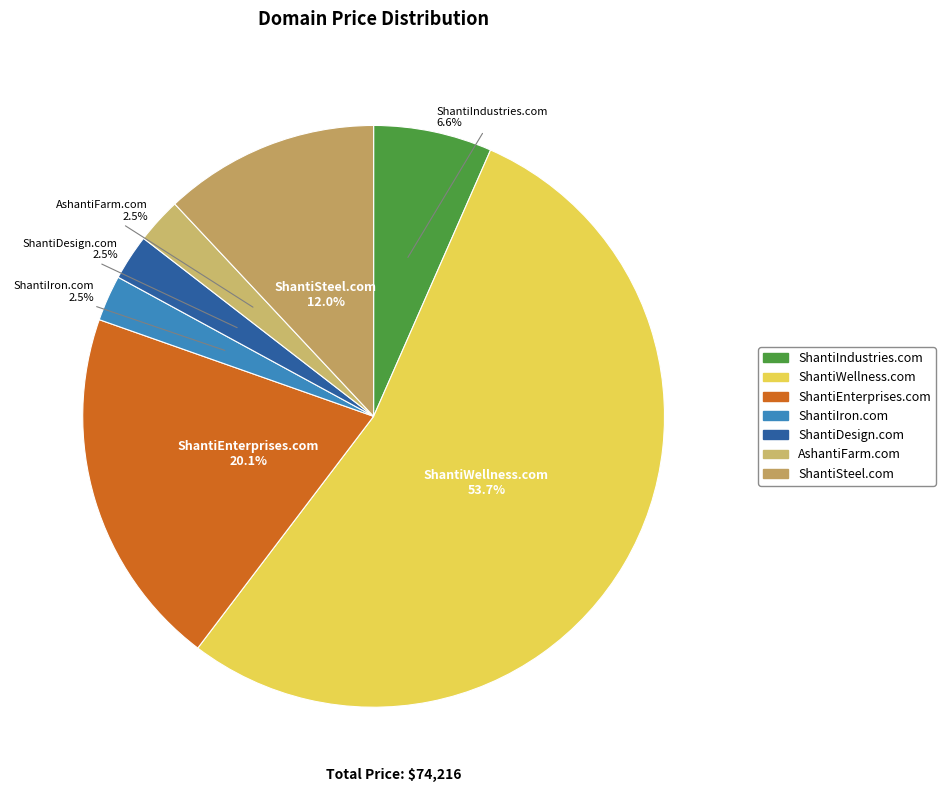

To the nearest percent, what is the average slice percentage?

14%